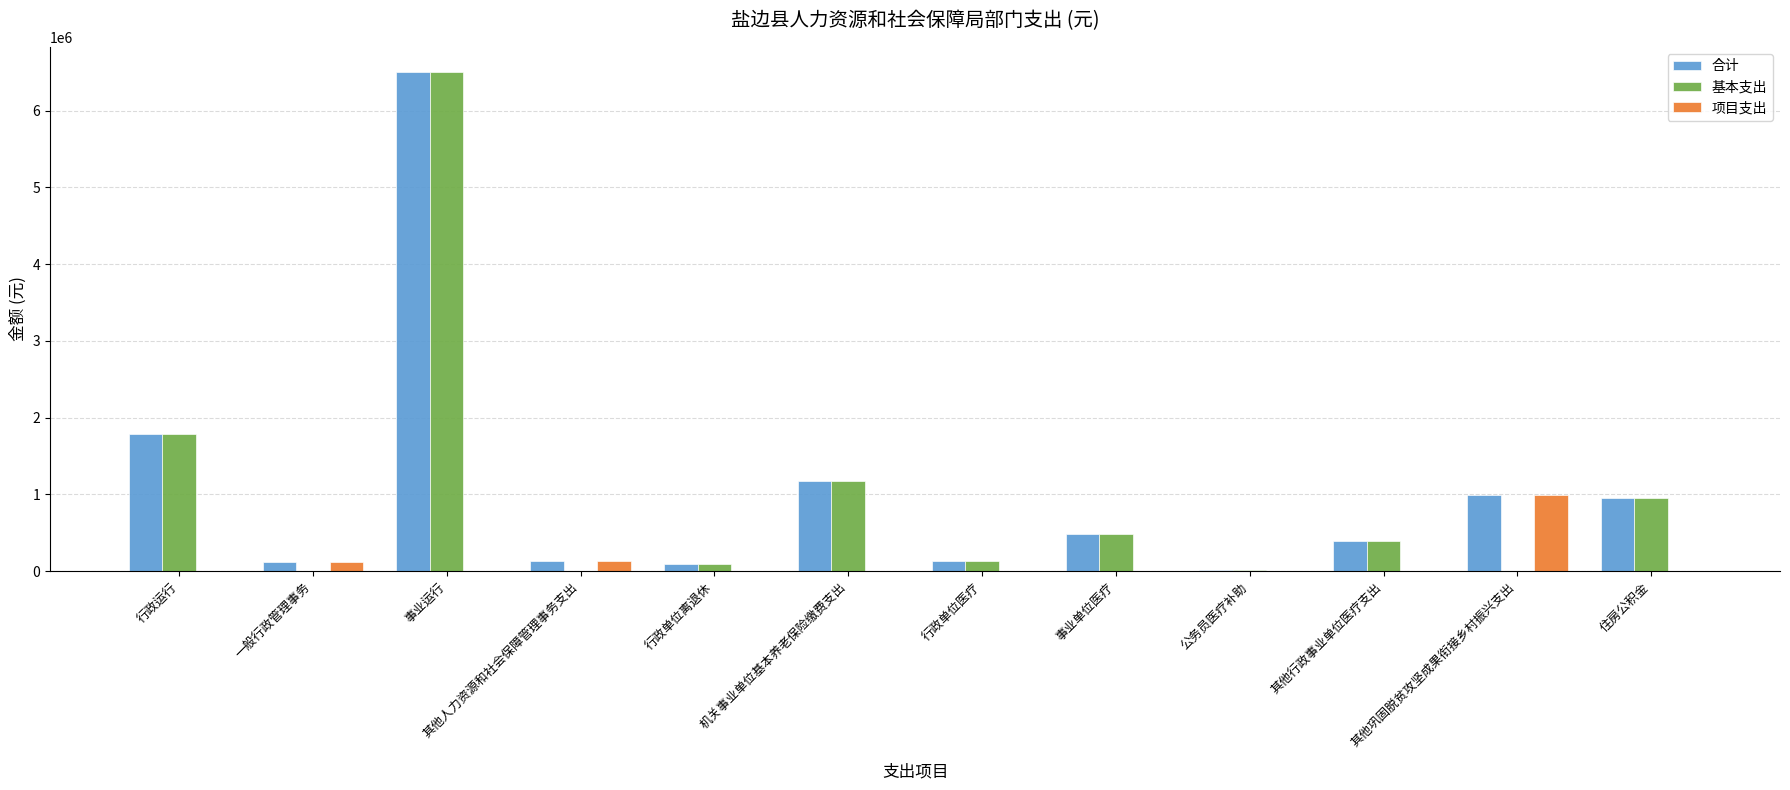

Between 一般行政管理事务 and 事业运行, which series saw the biggest shift?

基本支出